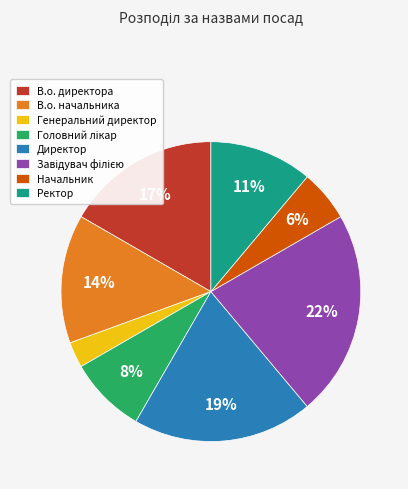

How many segments does this pie chart have?

8